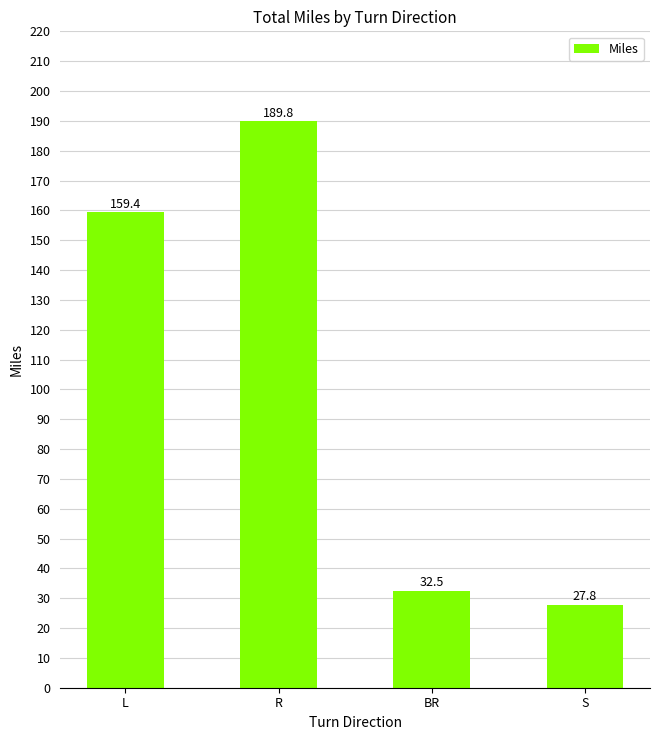

List the labels in order of value, smallest first.

S, BR, L, R